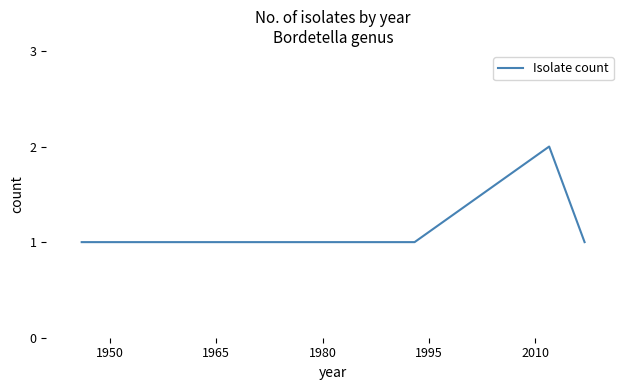

What is the sum of all values?

10